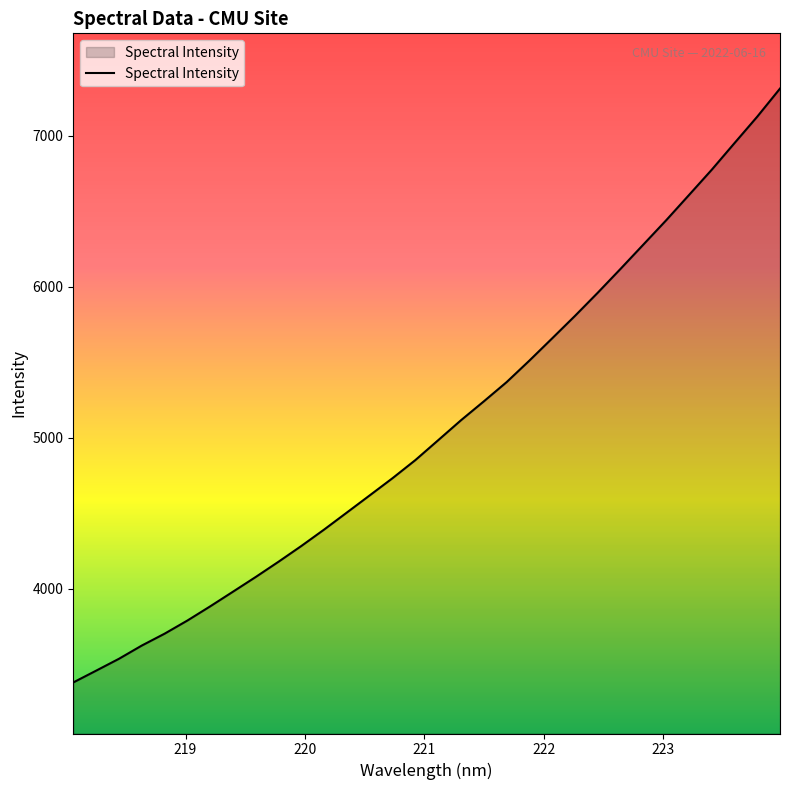

What is the minimum value shown in the chart?

3380.8